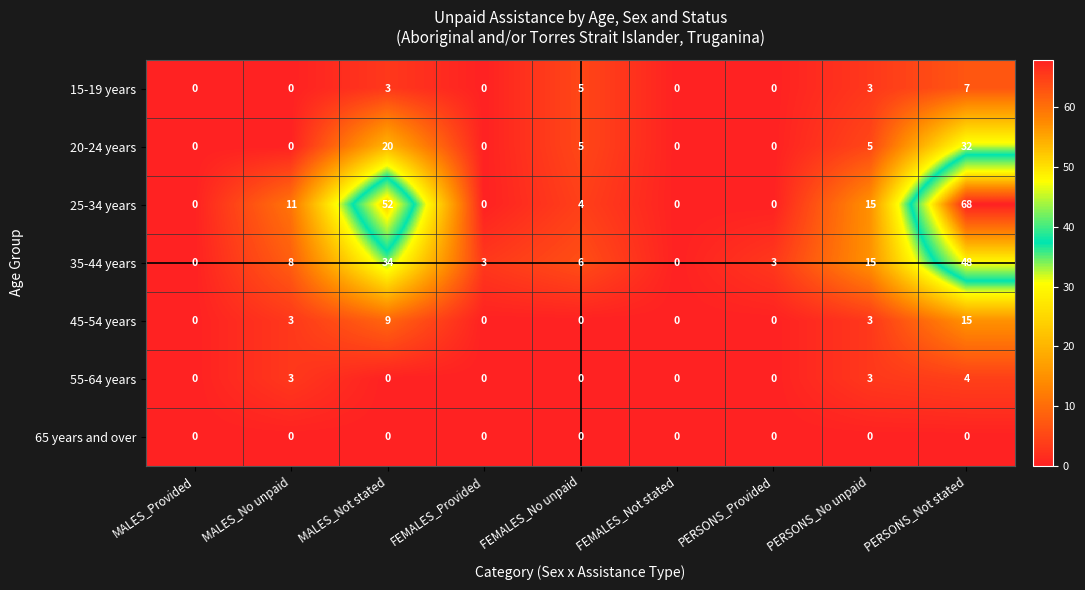

What is the average value of the 25-34 years series?

17